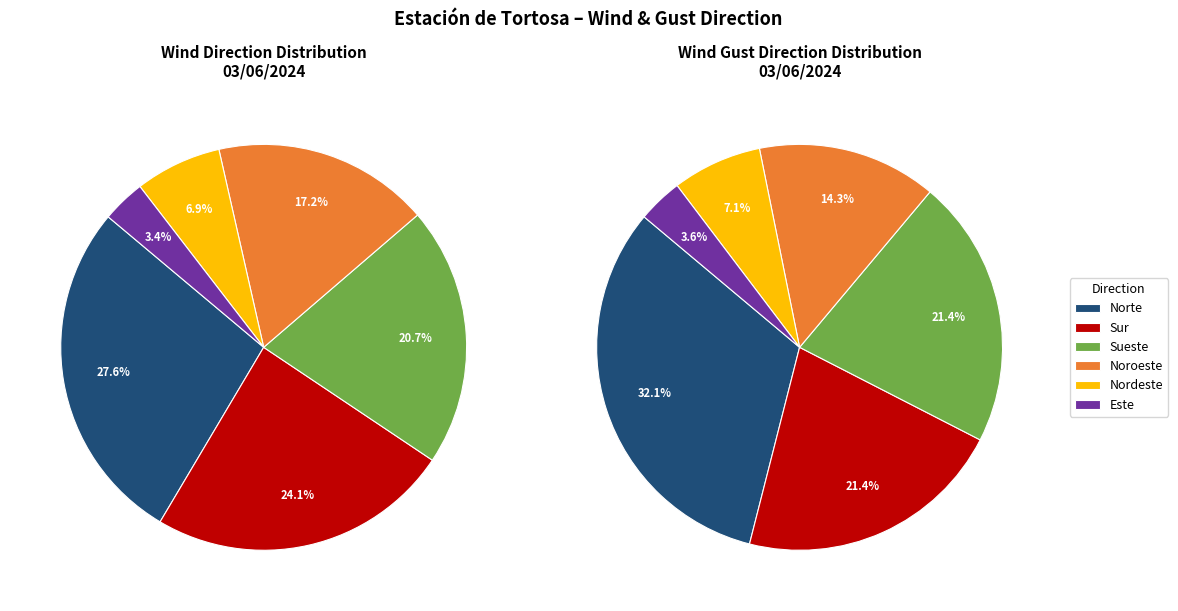

What is the ratio of the value at Sueste to the value at Norte?

0.8